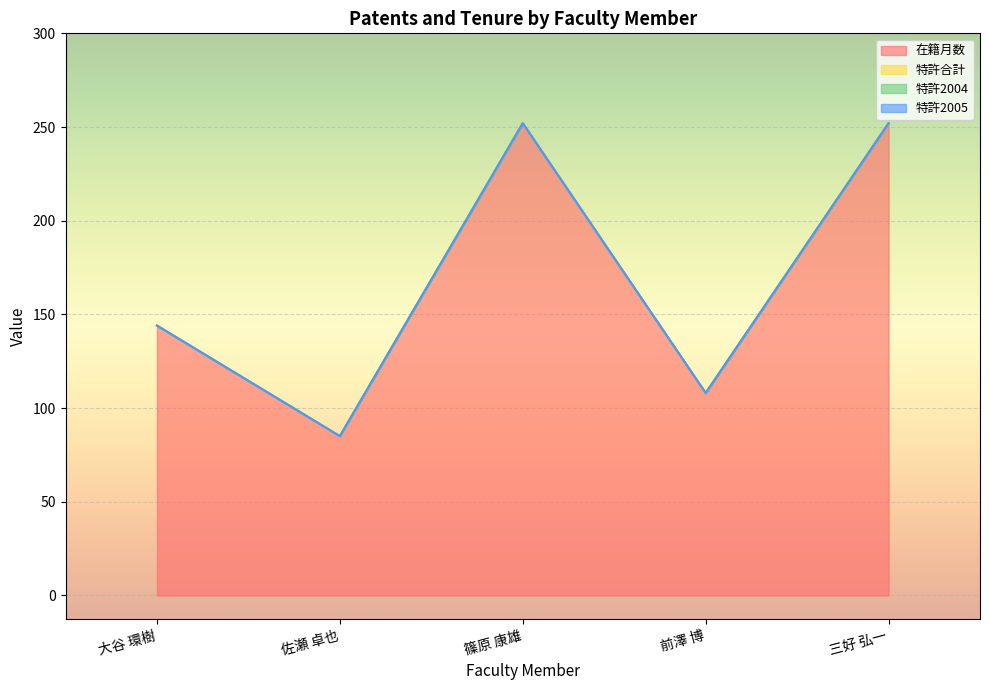

Does the chart display data point markers on the line(s)?

No